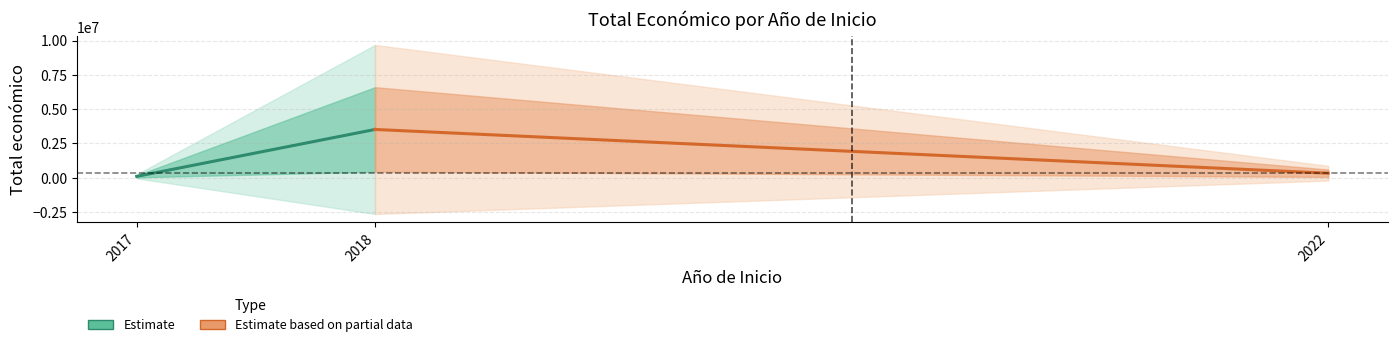

How many series are shown in this chart?

2